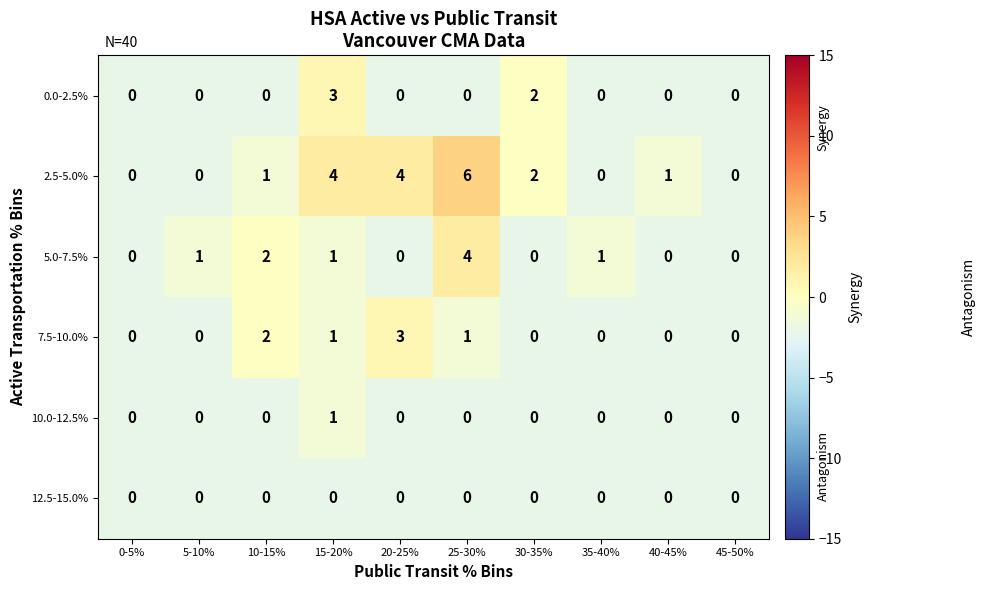

At which label does 5.0-7.5% reach its peak?

25-30%